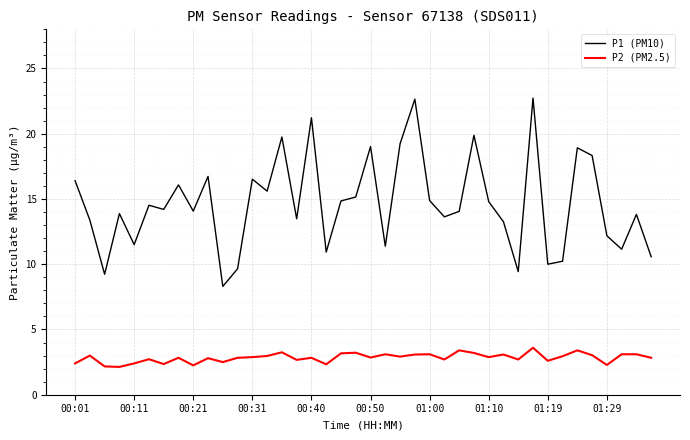

Rank the series by their average value, from lowest to highest.

P2 (PM2.5), P1 (PM10)